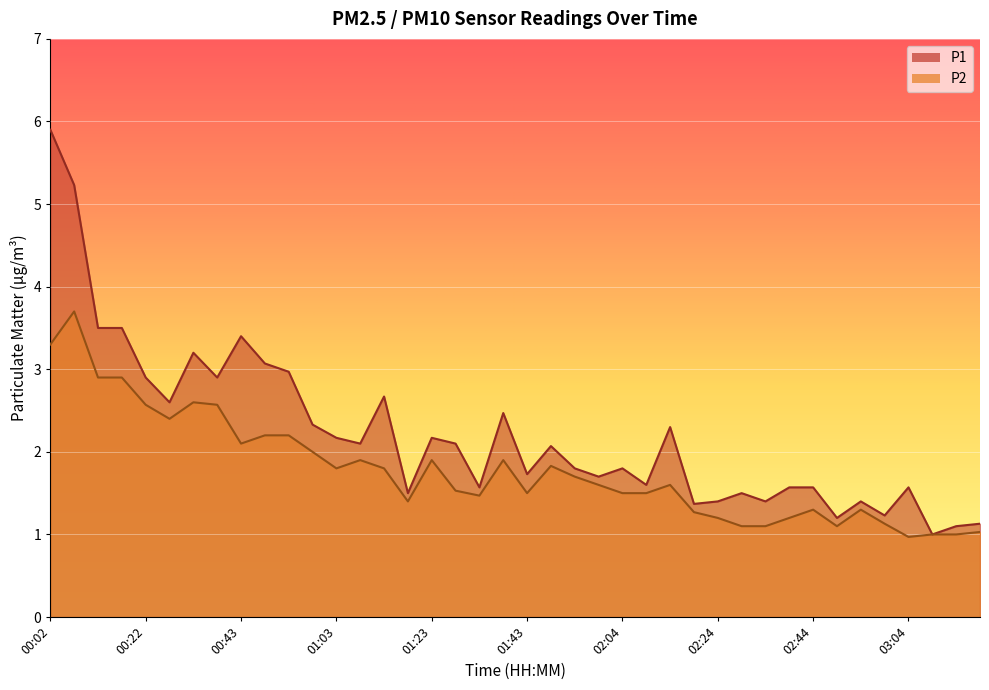

What is the label of the 2nd point from the right?

03:15